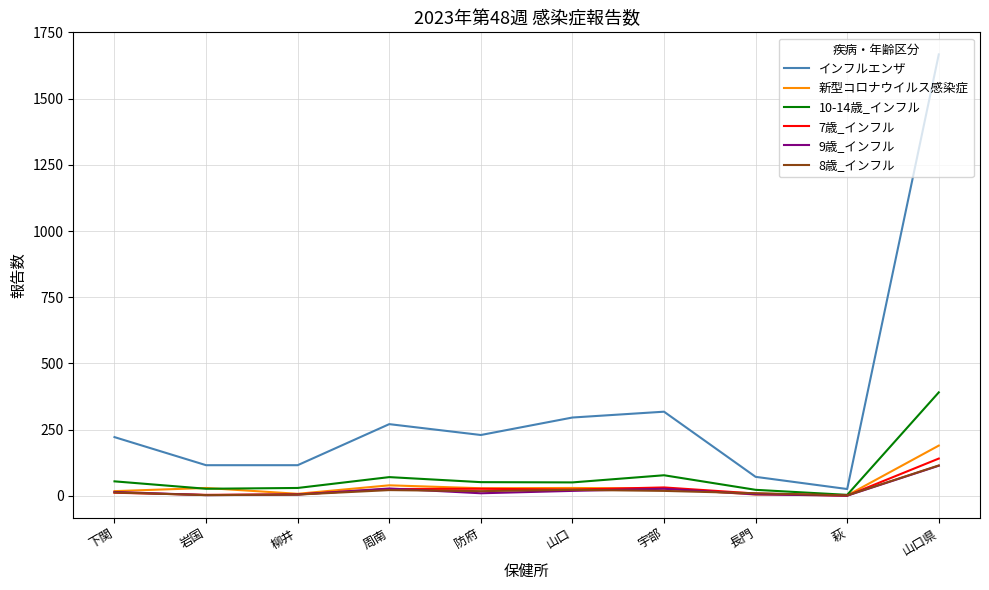

Count the number of data series in this chart.

6